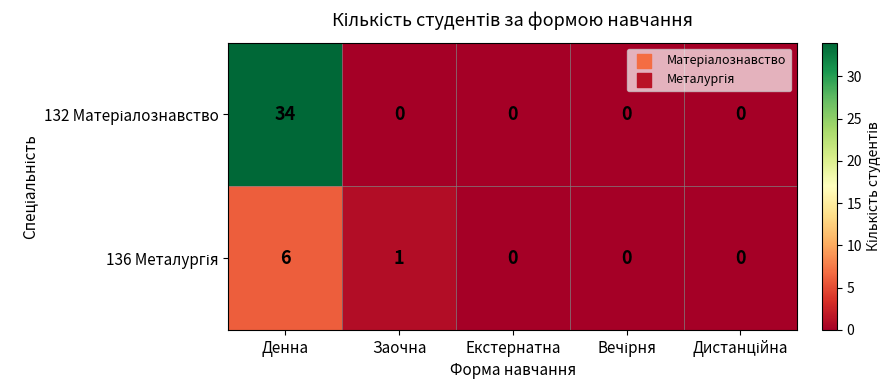

What is the greatest value displayed?

34